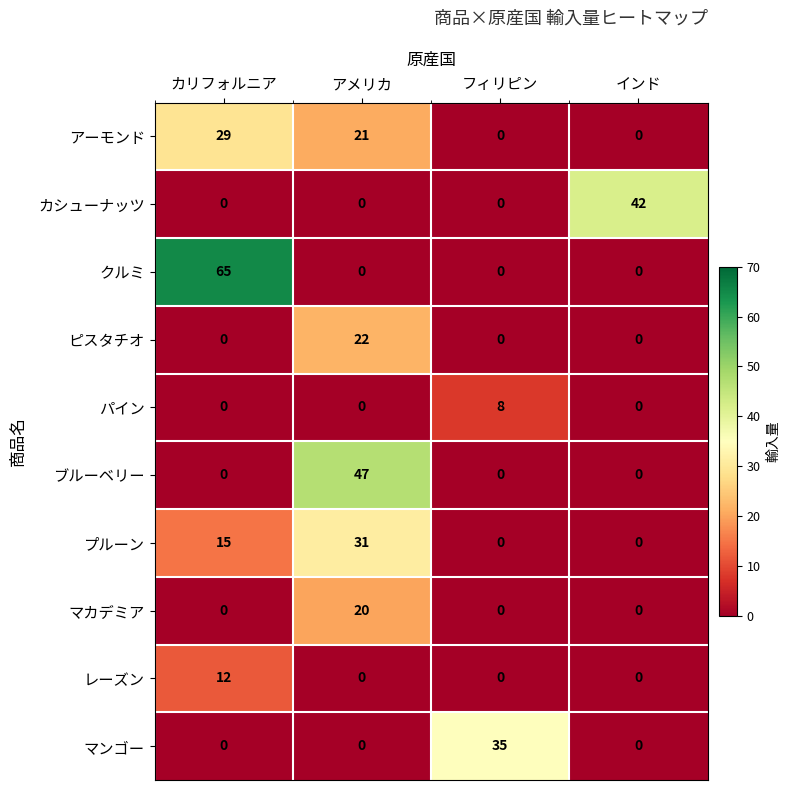

Is it true that レーズン equals -7 at インド?

False